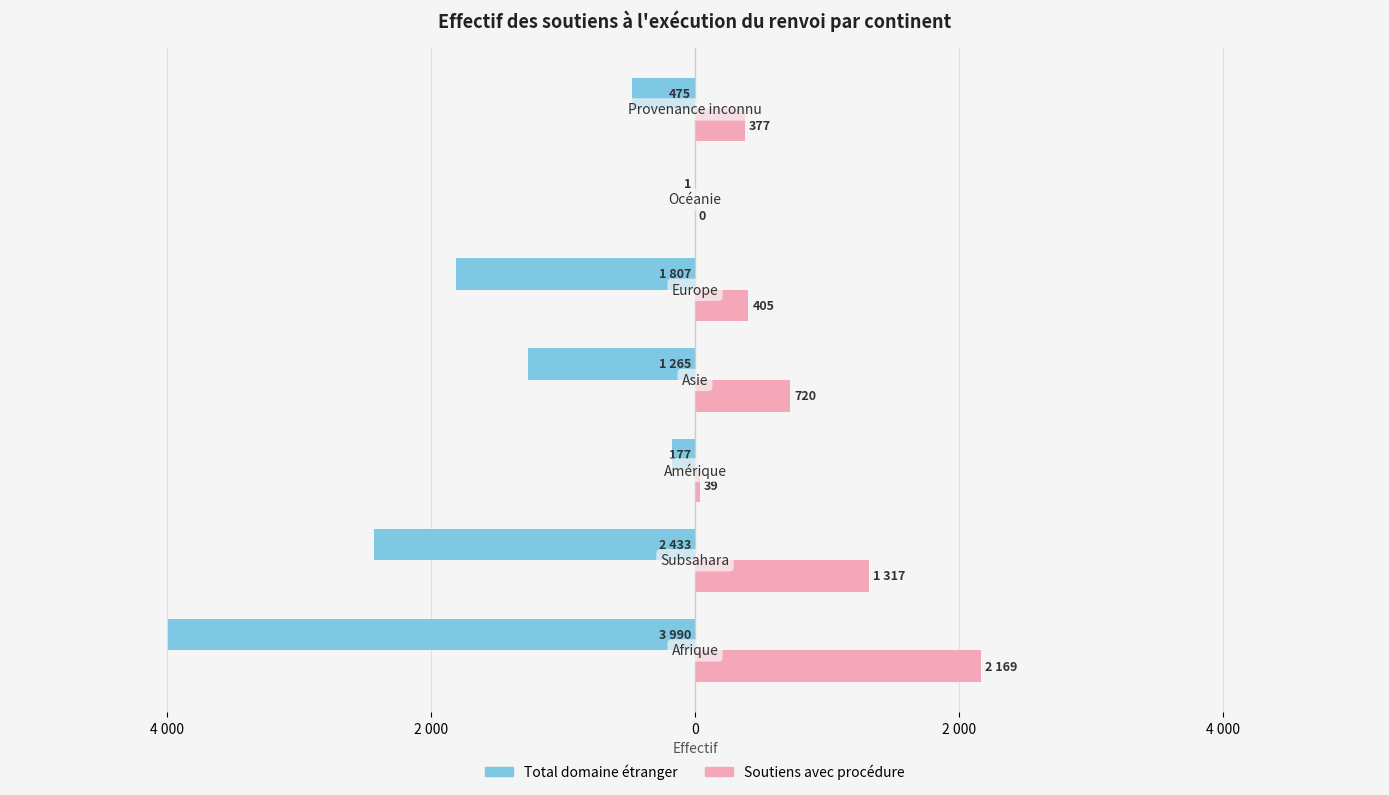

Reading left to right, list all the values displayed in this chart.

Total domaine étranger: -3990	-2433	-177	-1265	-1807	-1	-475
Soutiens avec procédure: 2169	1317	39	720	405	0	377